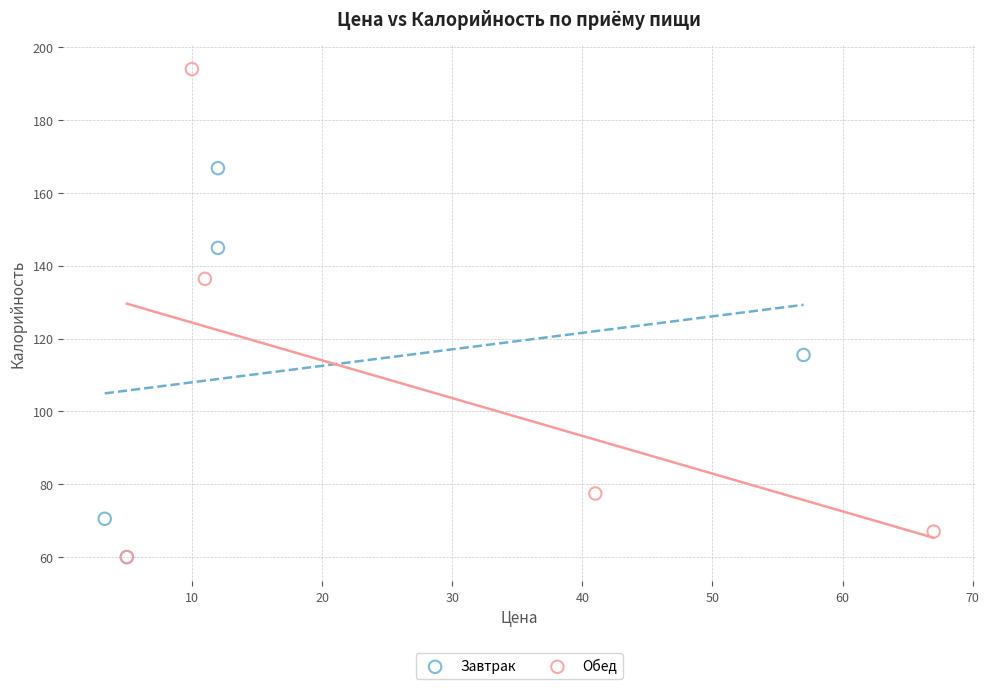

Which series reaches the maximum Y coordinate?

Обед